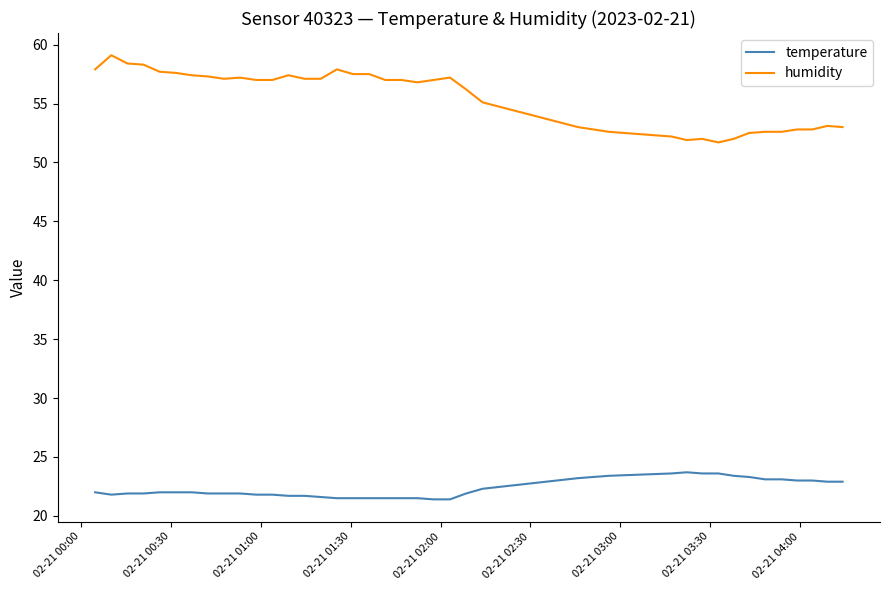

Which series has the widest spread of values?

humidity